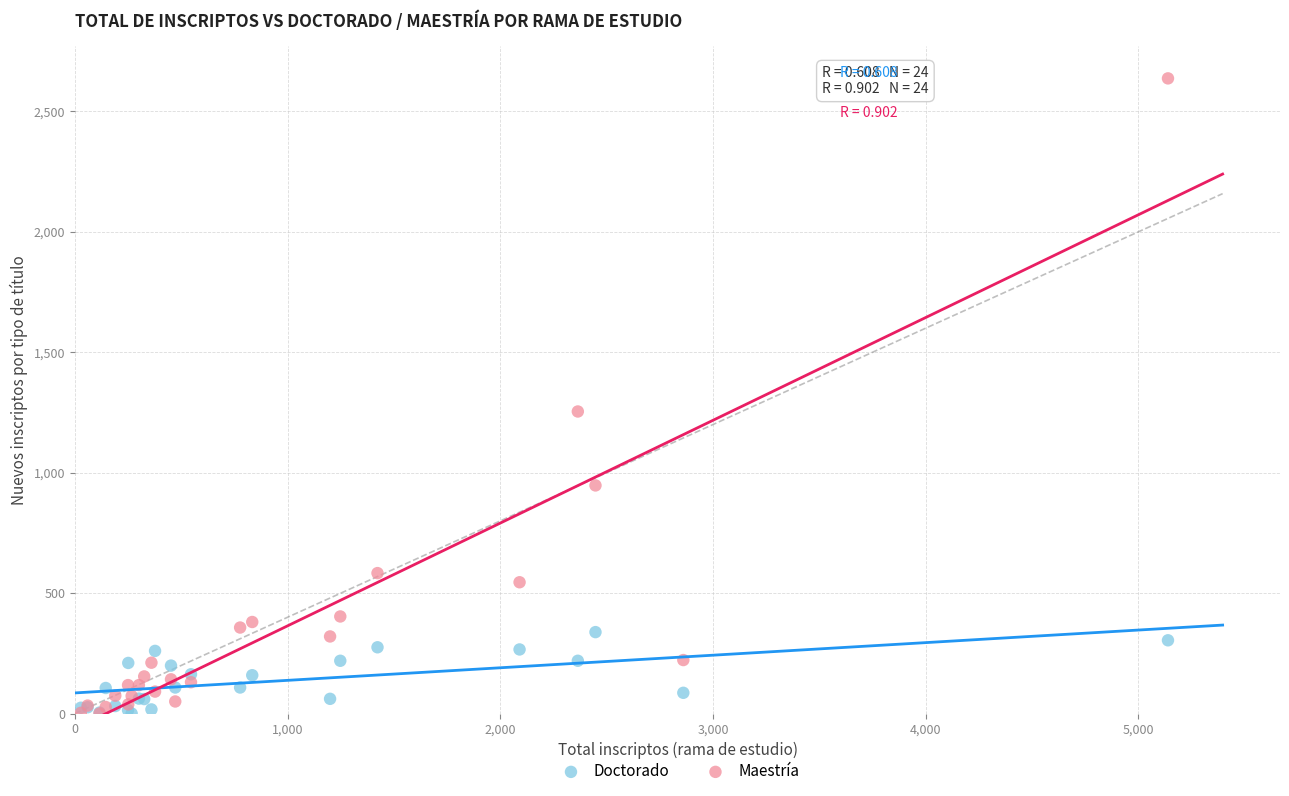

In the Maestría series, what Y value is closest to 1318?

1254